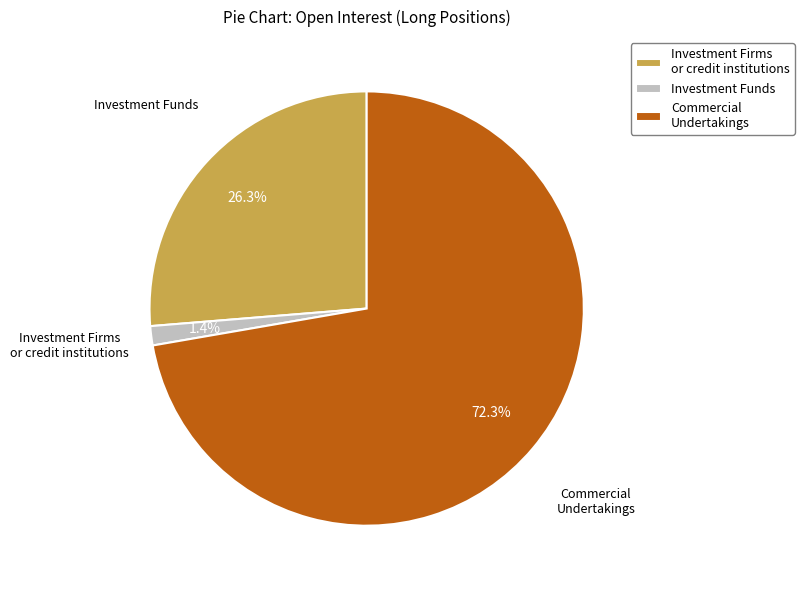

How much of the chart is everything except Commercial Undertakings?

27.7%